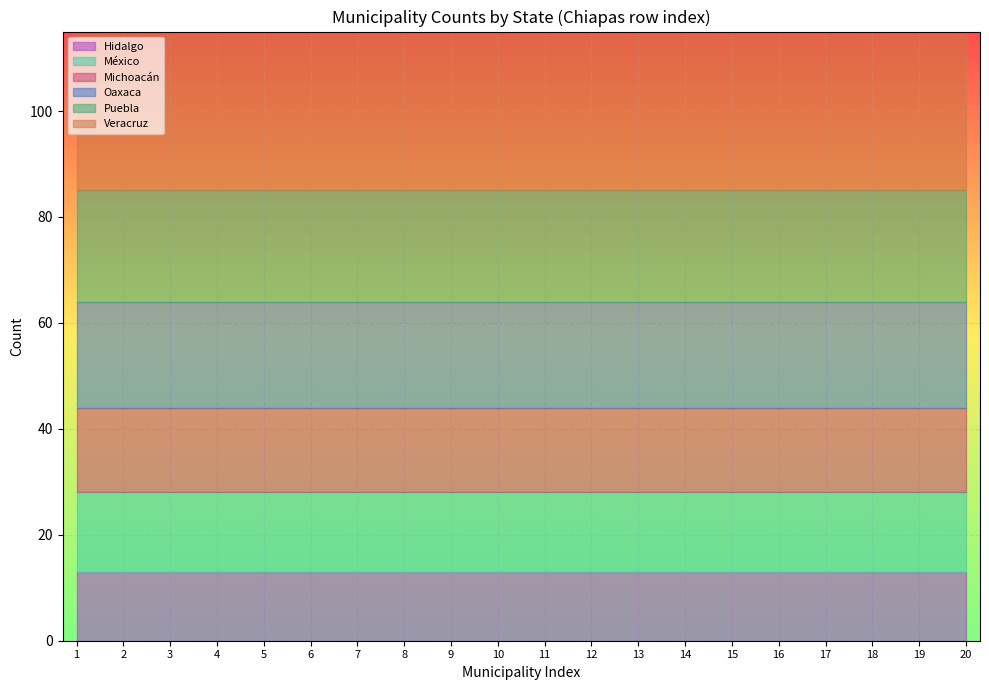

Which series has the largest range (max minus min)?

Oaxaca